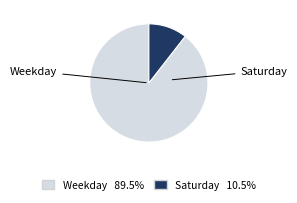

Is there a majority slice in this chart?

Yes